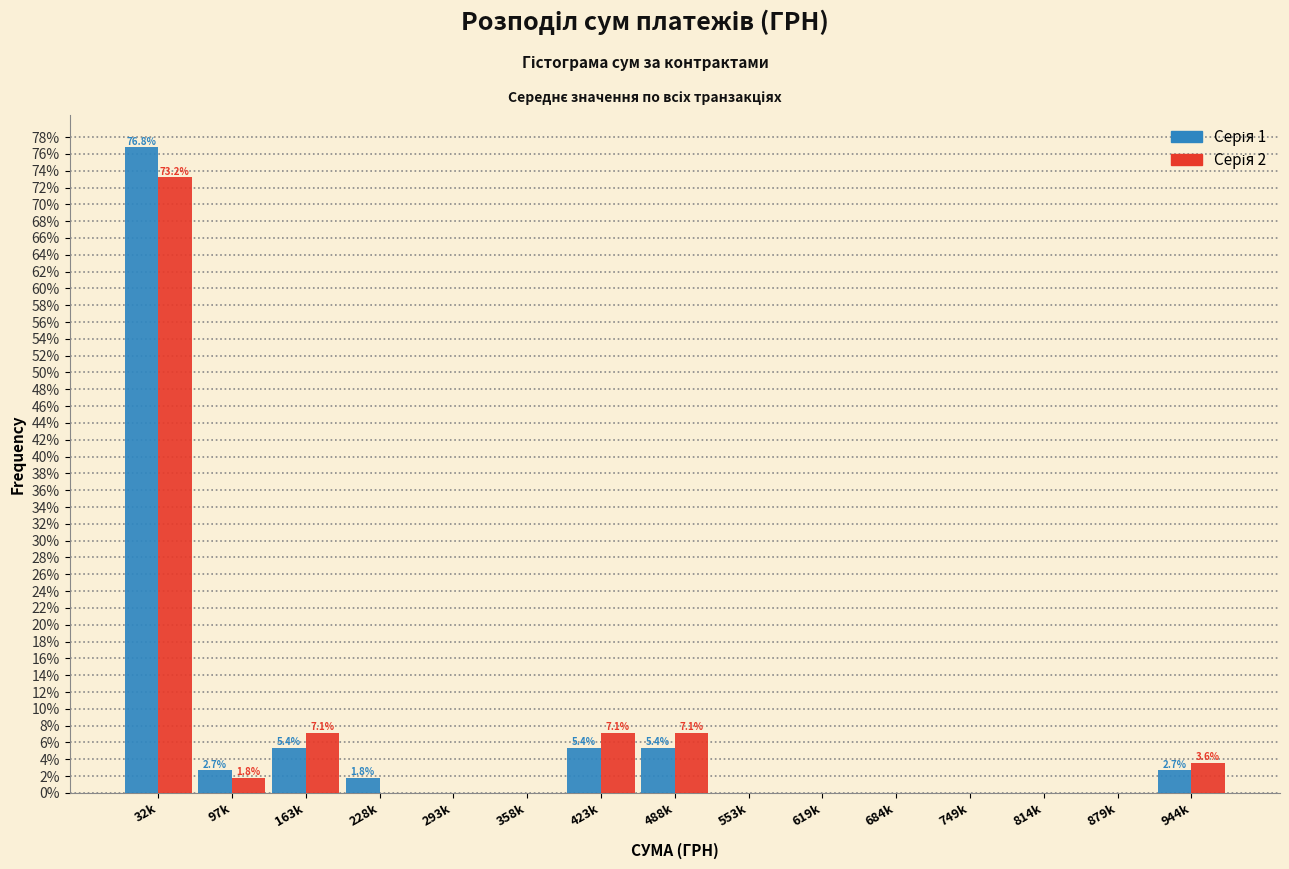

What is the greatest value displayed?

76.8